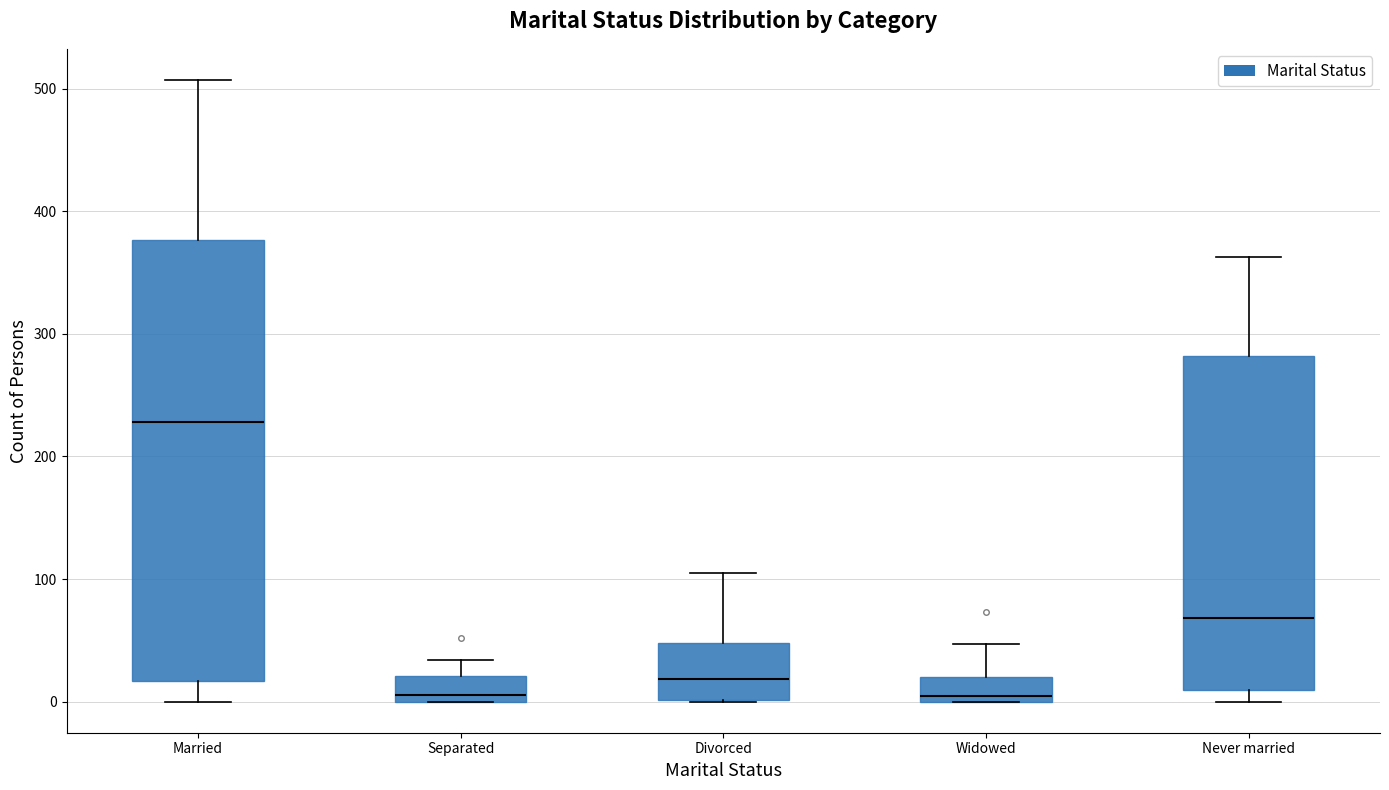

Where does the upper whisker of the box for Never married end on the y-axis? The values are not printed on the chart, so give them approximately, as read against the axis.

360